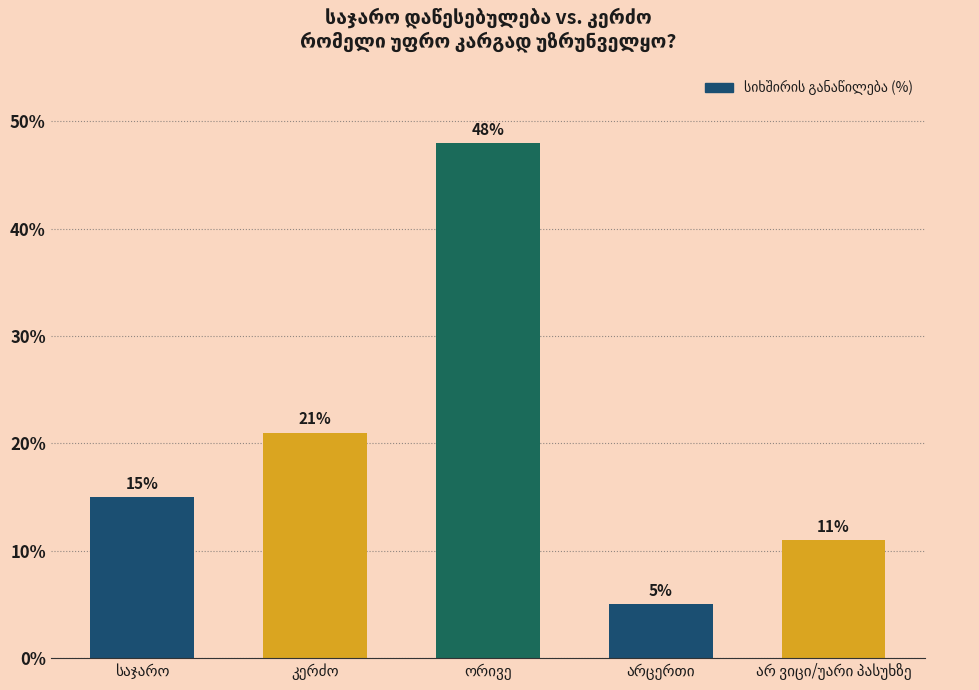

Reading left to right, what are all the values shown in this chart?

15	21	48	5	11